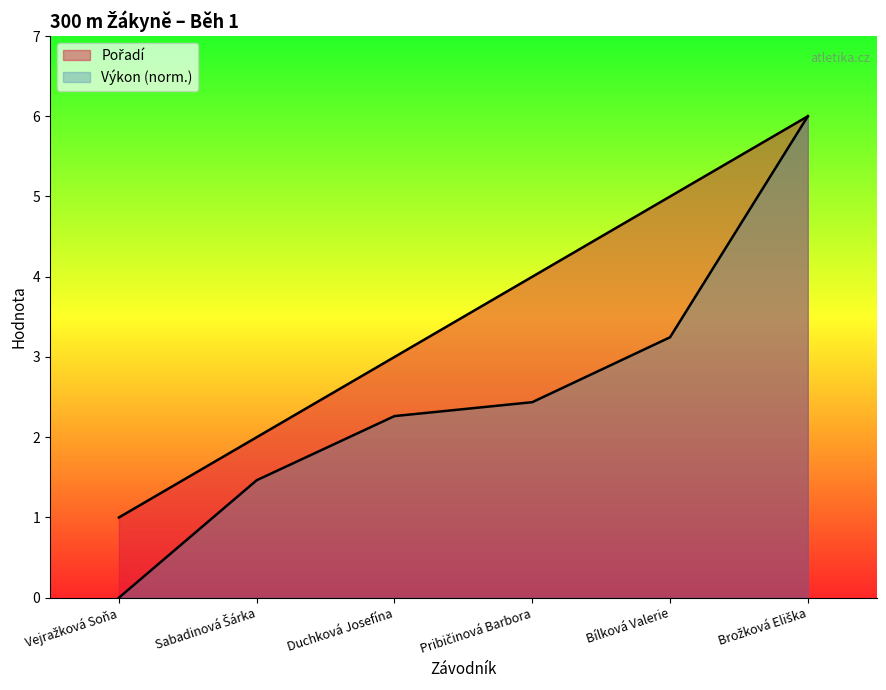

What position from the right is Brožková Eliška?

1